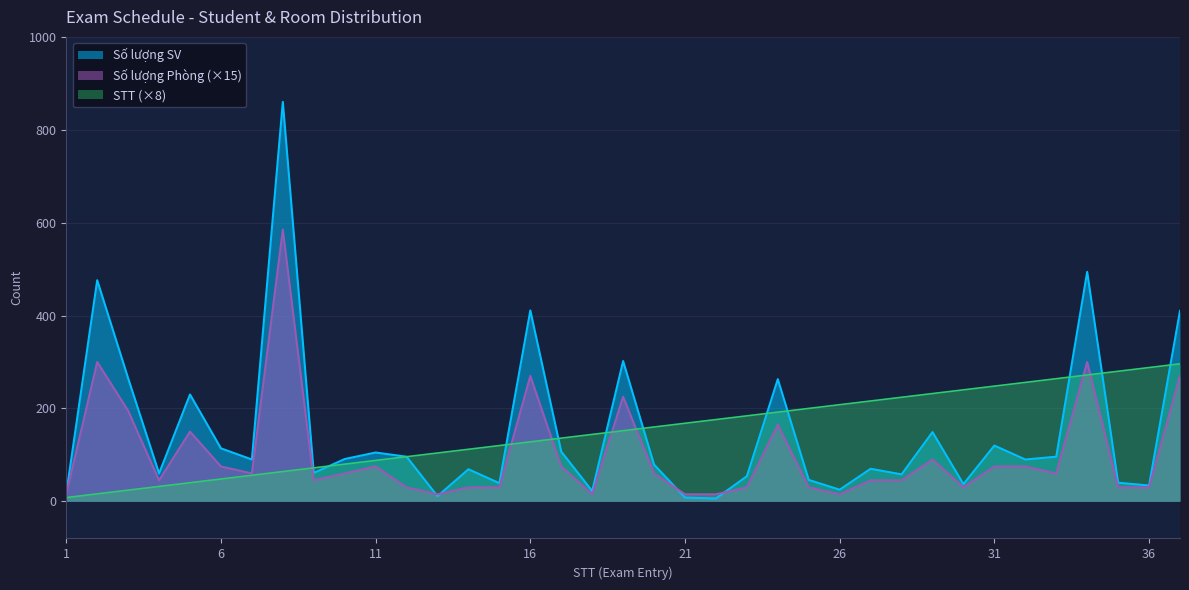

Reading left to right, extract all data points from this chart.

Số lượng SV: 17	476	265	60	230	114	90	860	61	91	105	96	11	69	39	411	107	22	302	79	8	6	54	263	46	25	70	58	149	37	120	90	96	494	40	34	410
Số lượng Phòng: 15	300	195	45	150	75	60	585	45	60	75	30	15	30	30	270	75	15	225	60	15	15	30	165	30	15	45	45	90	30	75	75	60	300	30	30	270
STT: 8	16	24	32	40	48	56	64	72	80	88	96	104	112	120	128	136	144	152	160	168	176	184	192	200	208	216	224	232	240	248	256	264	272	280	288	296